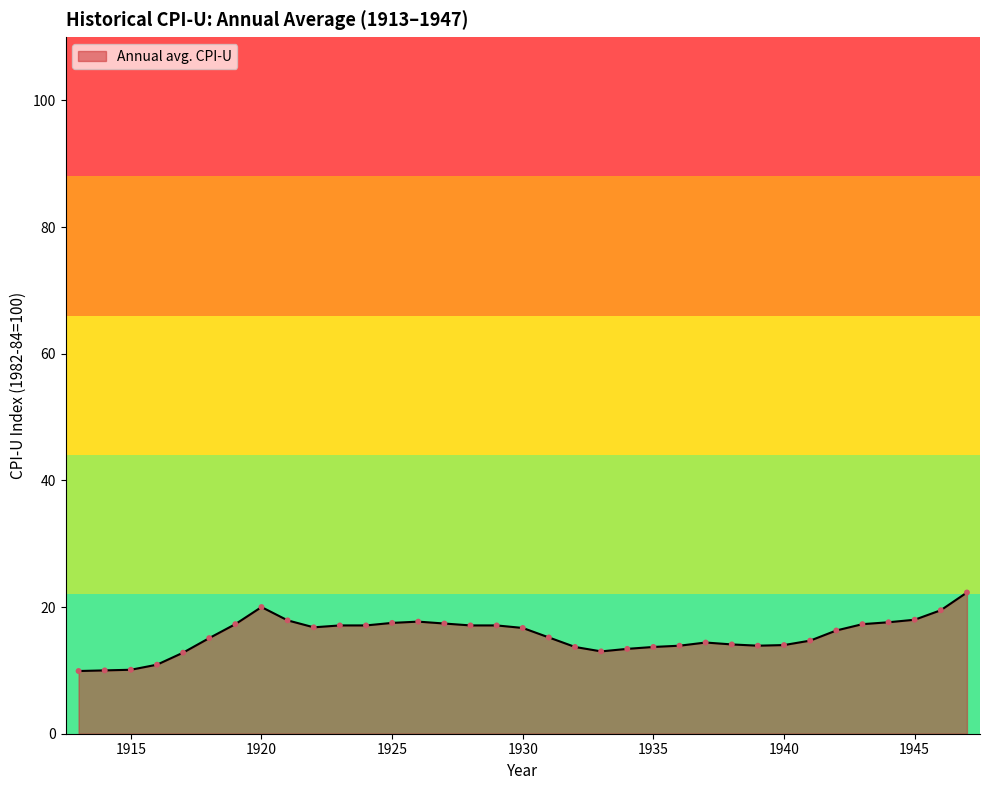

What is the greatest value displayed?

22.3